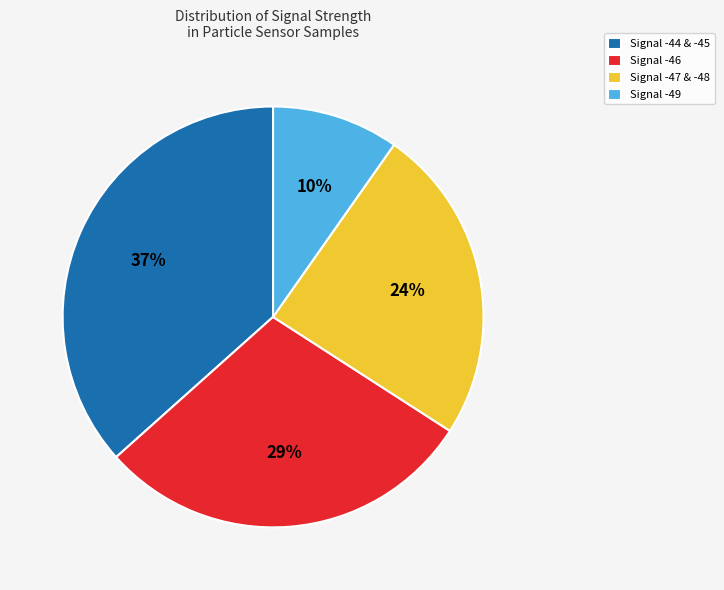

Do Signal -47 & -48 and Signal -44 & -45 together represent more than half of the pie?

Yes